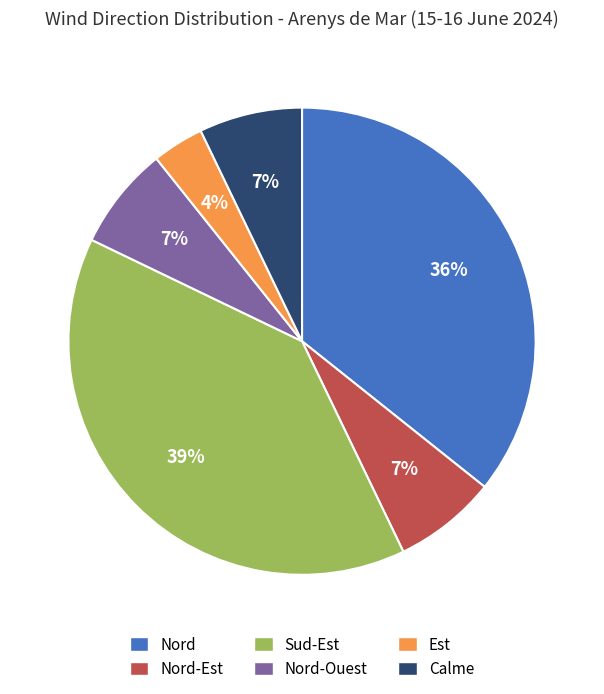

Does any single category account for the majority?

No